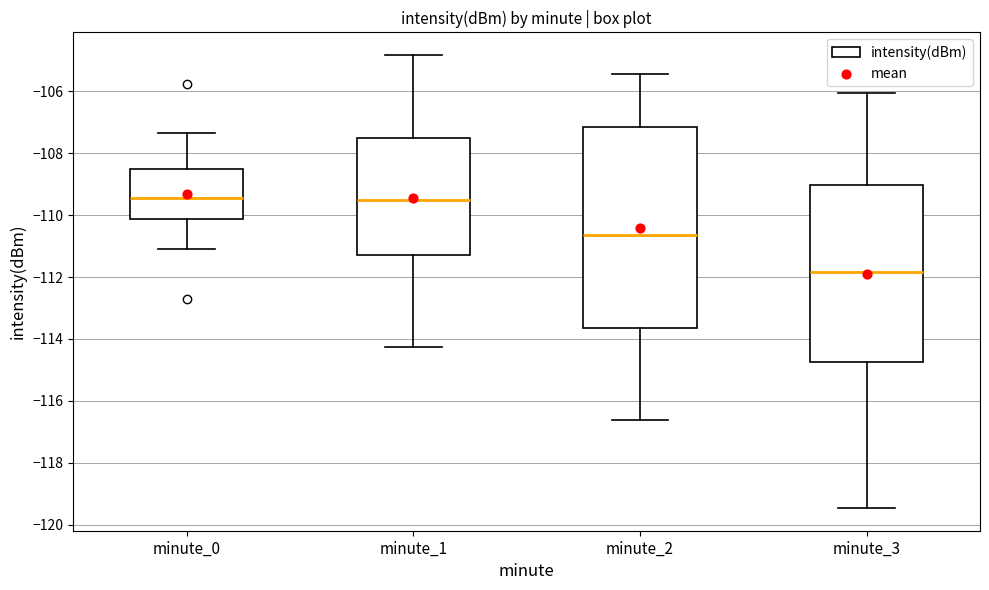

Reading left to right, transcribe this box plot: for each box, give where its median line is, the range the box spans, and where its two whiskers end, as read against the y-axis. The values are not printed on the chart, so give them approximately, as read against the axis.

minute_0: median -109.4, box -110.2 to -108.6, whiskers -111.2 to -107.4
minute_1: median -109.6, box -111.2 to -107.4, whiskers -114.2 to -104.8
minute_2: median -110.6, box -113.6 to -107.2, whiskers -116.6 to -105.4
minute_3: median -111.8, box -114.8 to -109.0, whiskers -119.4 to -106.0